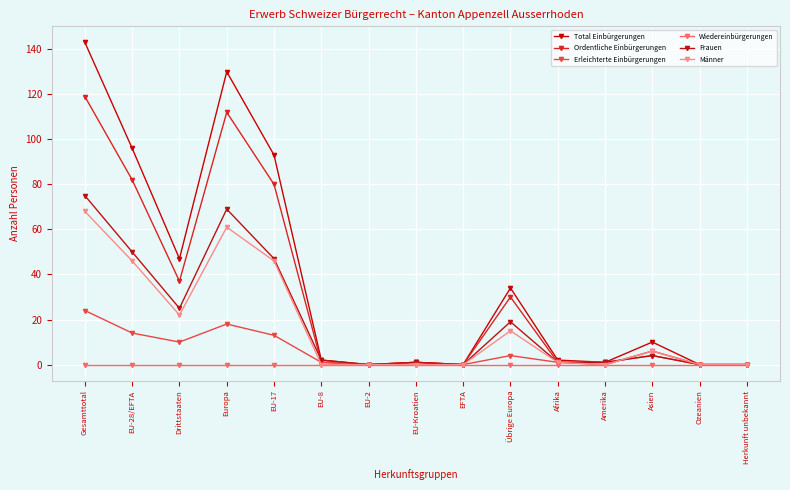

True or false: Frauen and Total Einbürgerungen intersect in this chart.

False